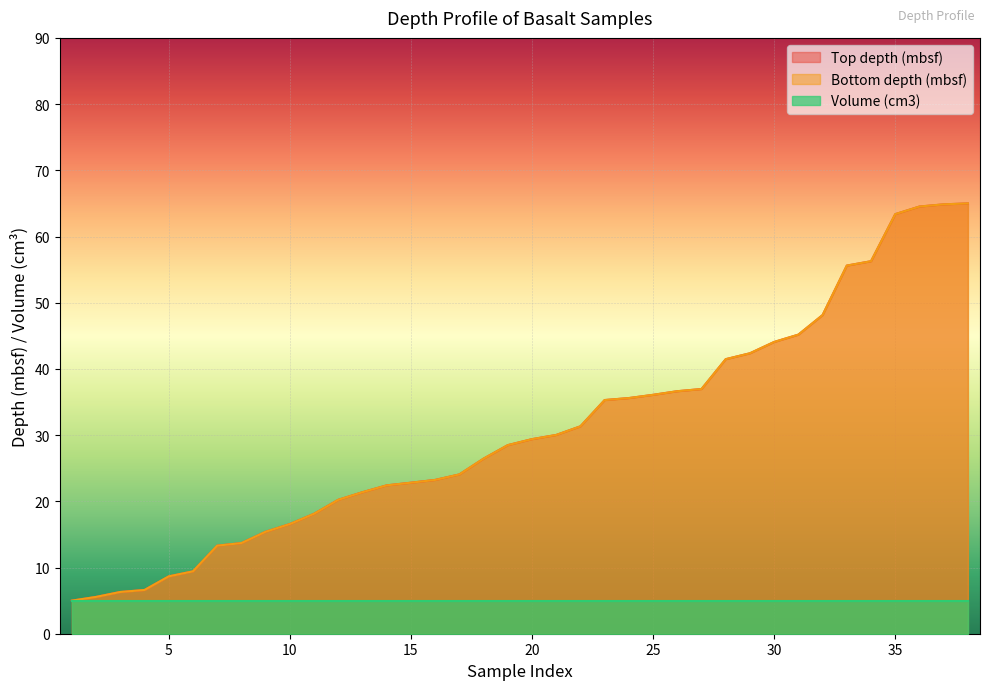

Read the Top depth (mbsf) value at 18.

26.4